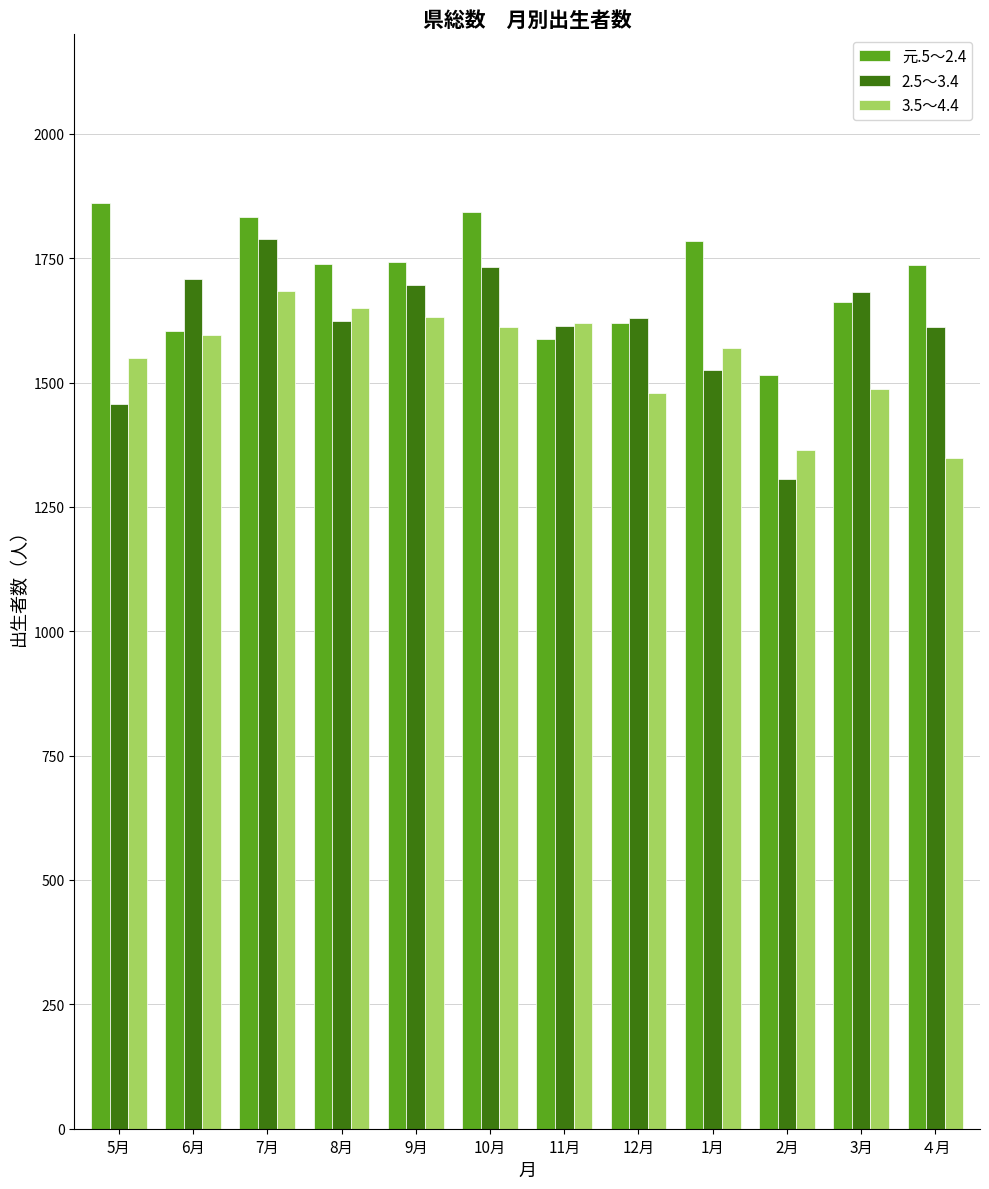

Where is 元.5～2.4 nearest to the value 1688?

3月